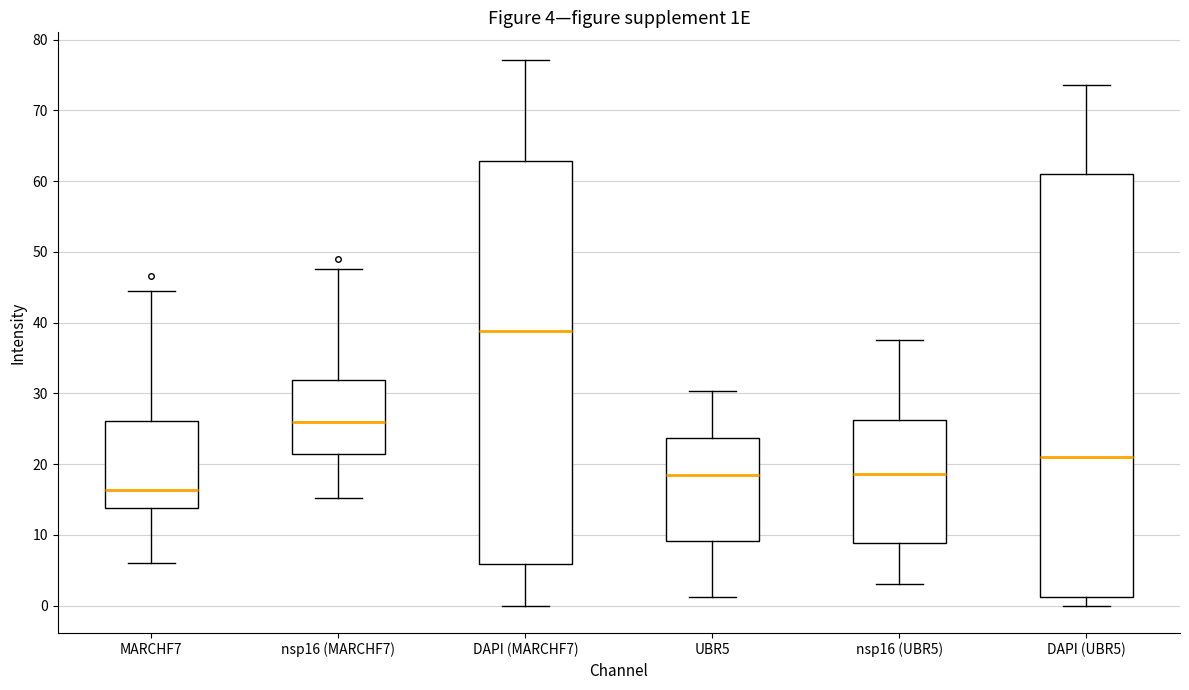

Comparing the boxes themselves (not the whiskers), which one is the tallest?

DAPI (UBR5)